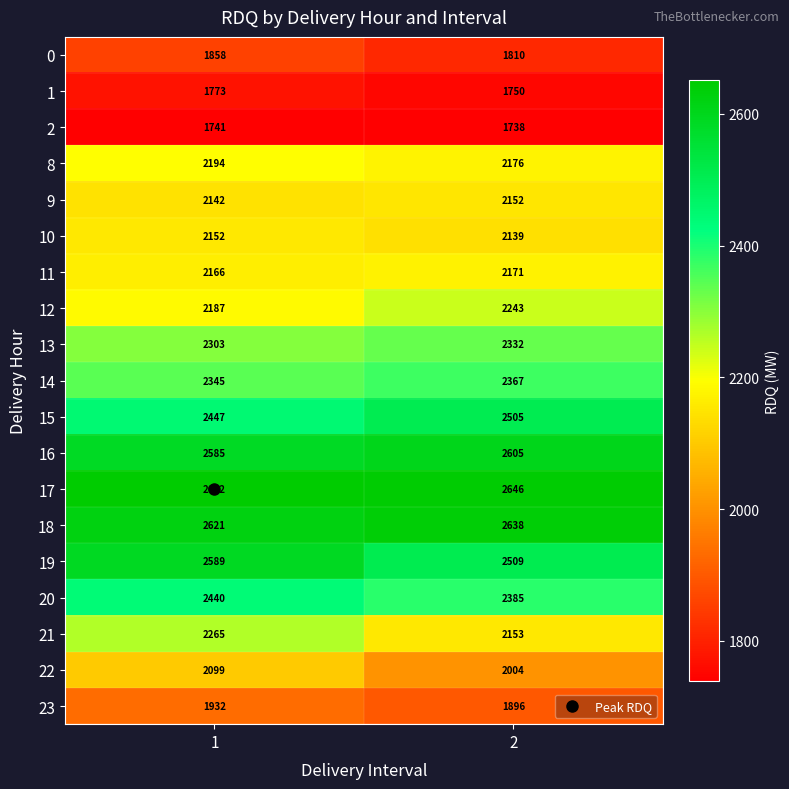

What is the approximate value of 13 at 1?

2303